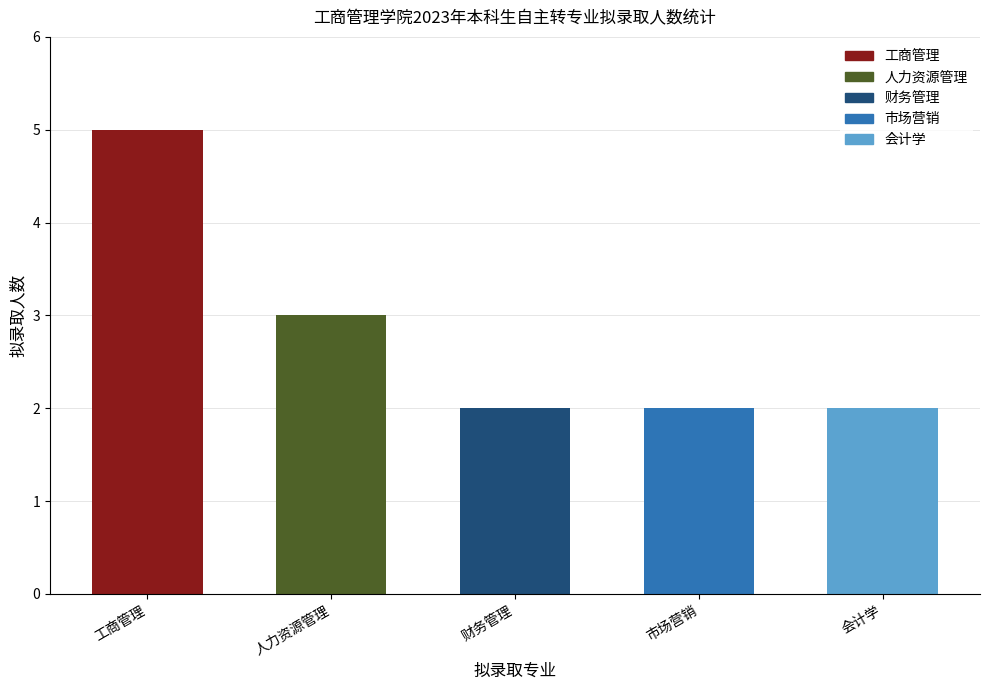

At which label is the value closest to 3?

人力资源管理